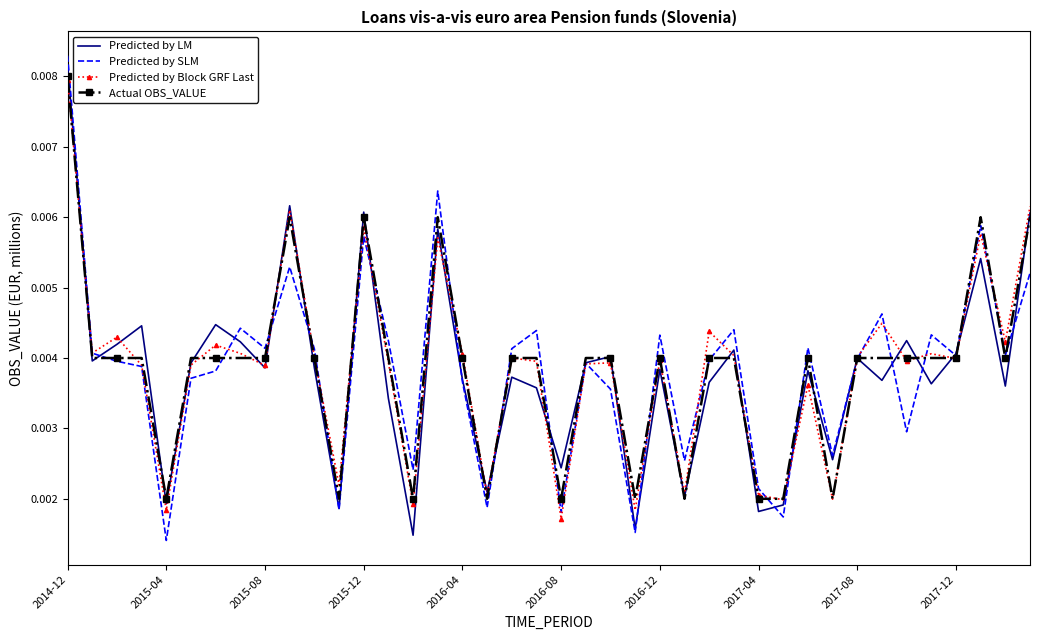

What are all the series names shown in the legend?

Predicted by LM, Predicted by SLM, Predicted by Block GRF Last, Actual OBS_VALUE